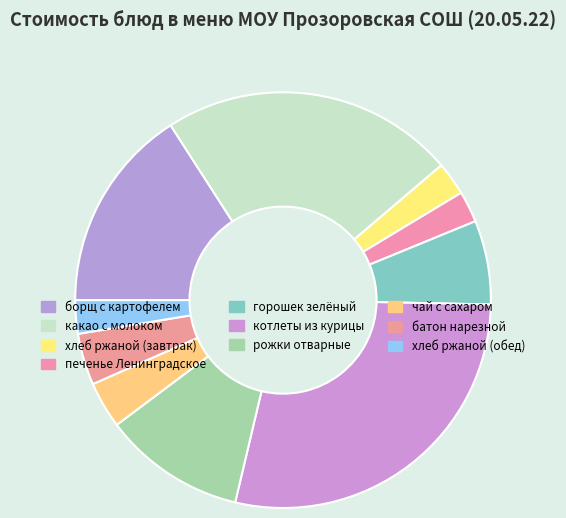

What is the ratio of the value at хлеб ржаной (завтрак) to the value at батон нарезной?

0.6